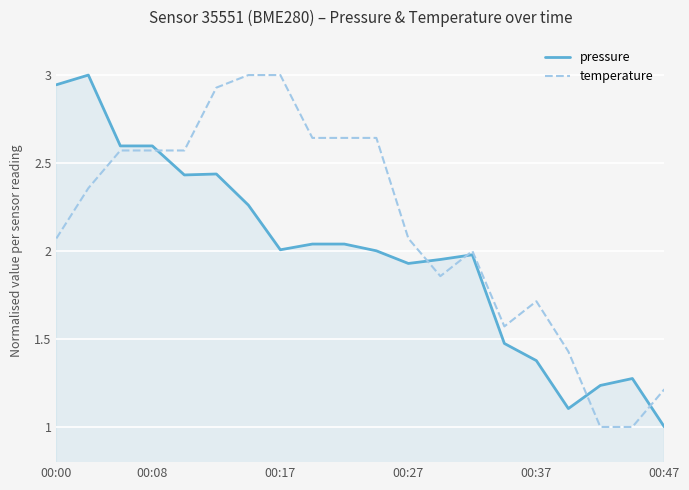

How many lines are shown in the chart?

2